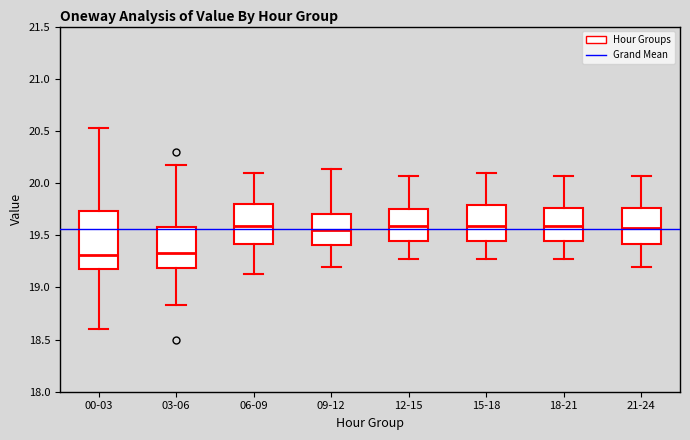

Reading left to right, transcribe this box plot: for each box, give where its median line is, the range the box spans, and where its two whiskers end, as read against the y-axis. The values are not printed on the chart, so give them approximately, as read against the axis.

00-03: median 19.30, box 19.20 to 19.75, whiskers 18.60 to 20.55
03-06: median 19.35, box 19.20 to 19.60, whiskers 18.85 to 20.15
06-09: median 19.60, box 19.40 to 19.80, whiskers 19.15 to 20.10
09-12: median 19.55, box 19.40 to 19.70, whiskers 19.20 to 20.15
12-15: median 19.60, box 19.45 to 19.75, whiskers 19.25 to 20.05
15-18: median 19.60, box 19.45 to 19.80, whiskers 19.25 to 20.10
18-21: median 19.60, box 19.45 to 19.75, whiskers 19.25 to 20.05
21-24: median 19.55, box 19.40 to 19.75, whiskers 19.20 to 20.05